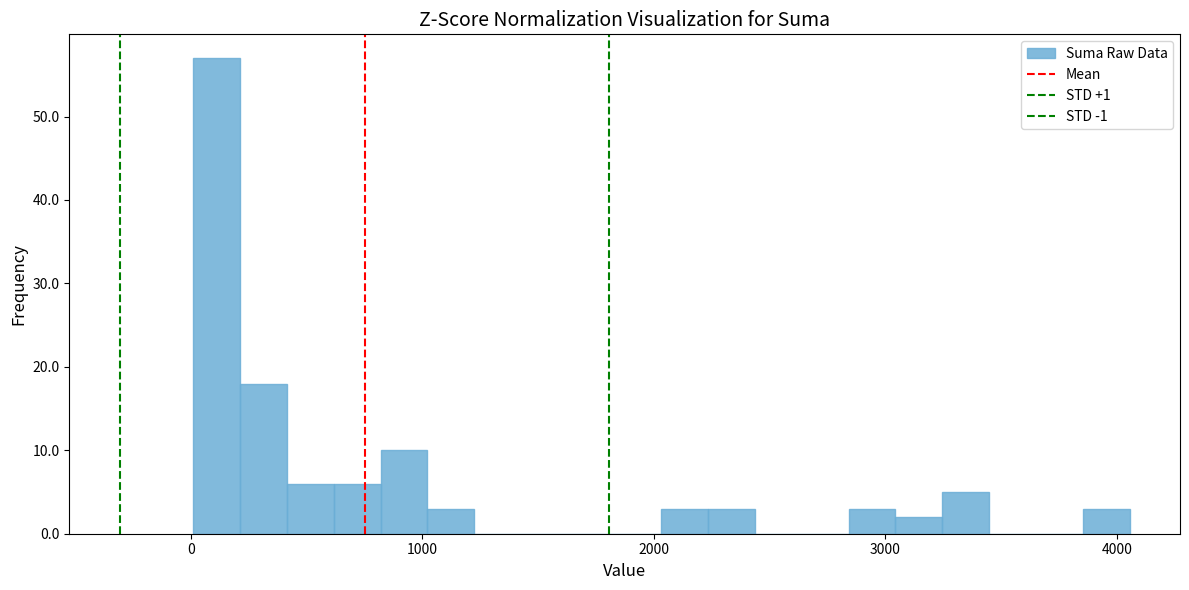

Around what value on the x-axis is the tallest bar? Give the approximate position of its centre, as read against the axis.

100